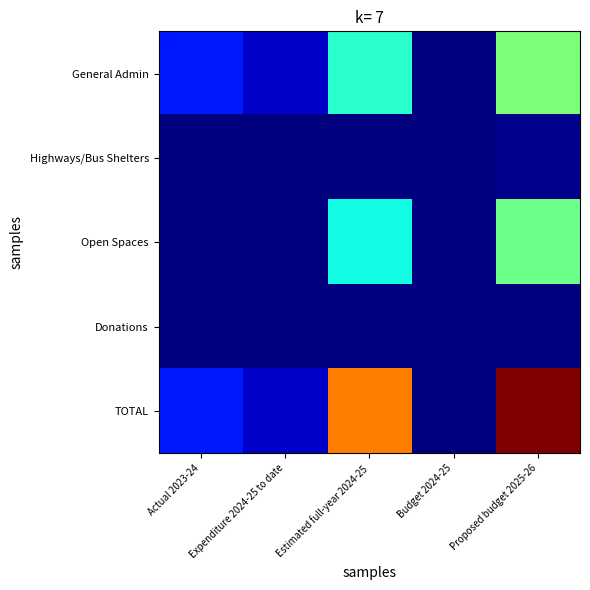

Reading left to right, extract all data points from this chart.

General Admin: Actual 2023-24=1944	Expenditure 2024-25 to date=840	Estimated full-year 2024-25=5166	Budget 2024-25=0	Proposed budget 2025-26=6471
Highways/Bus Shelters: Actual 2023-24=0	Expenditure 2024-25 to date=0	Estimated full-year 2024-25=0	Budget 2024-25=0	Proposed budget 2025-26=200
Open Spaces: Actual 2023-24=0	Expenditure 2024-25 to date=0	Estimated full-year 2024-25=4798	Budget 2024-25=0	Proposed budget 2025-26=6200
Donations: Actual 2023-24=0	Expenditure 2024-25 to date=0	Estimated full-year 2024-25=0	Budget 2024-25=0	Proposed budget 2025-26=0
TOTAL: Actual 2023-24=1944	Expenditure 2024-25 to date=840	Estimated full-year 2024-25=9964	Budget 2024-25=0	Proposed budget 2025-26=12871